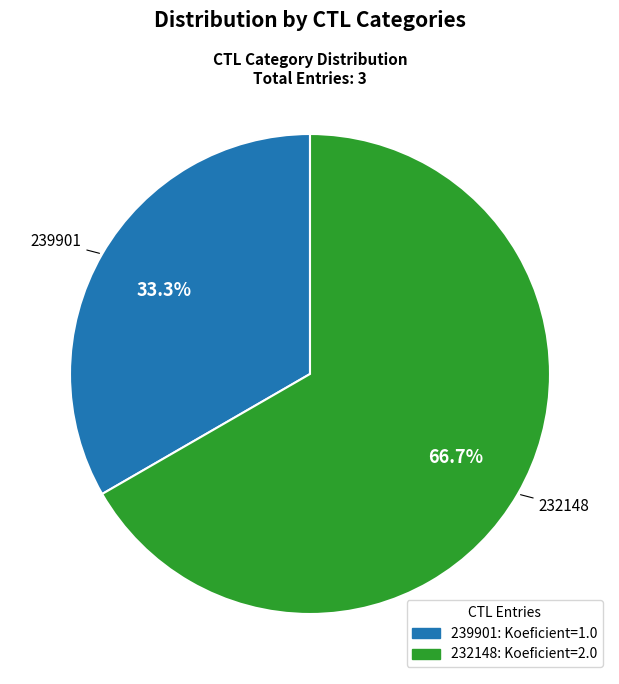

To the nearest percent, what percentage of the pie is 239901?

33%